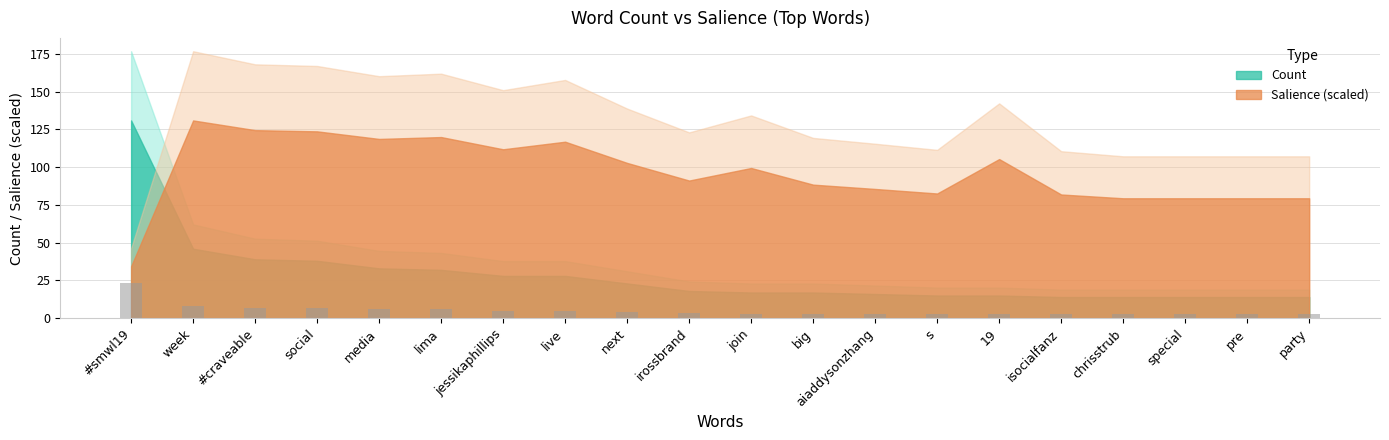

What is the sum of the values at isocialfanz and pre?

5.0